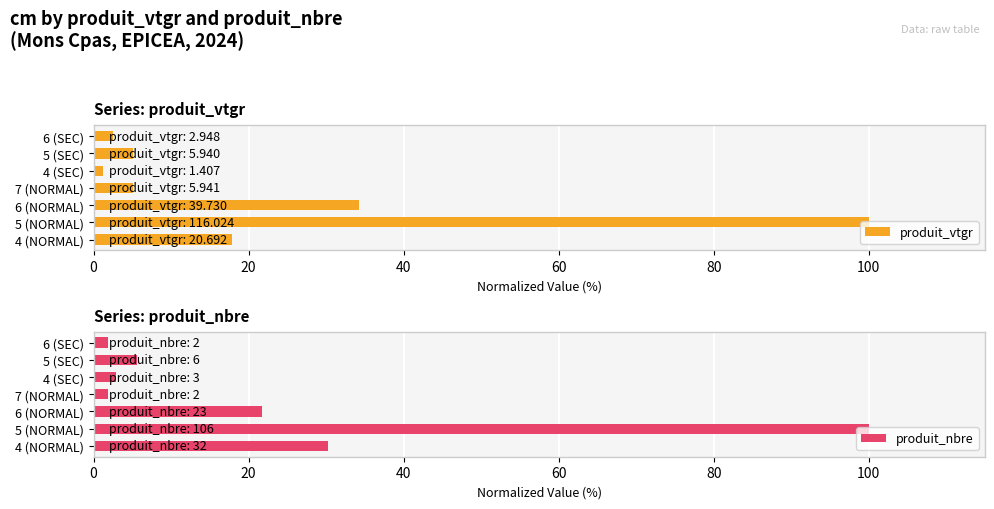

True or false: produit_nbre has a value of 8.6 at 100.

False